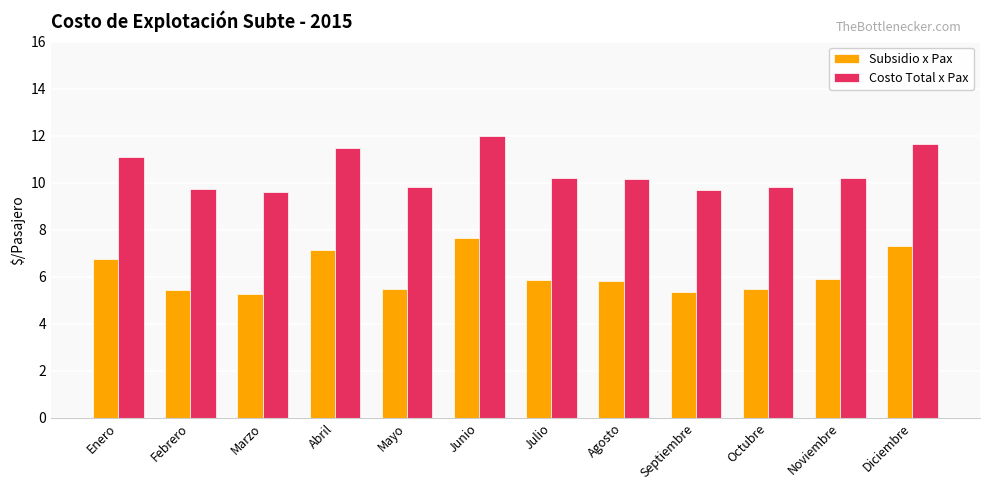

List the series in order of their peak value, lowest first.

Subsidio x Pax, Costo Total x Pax